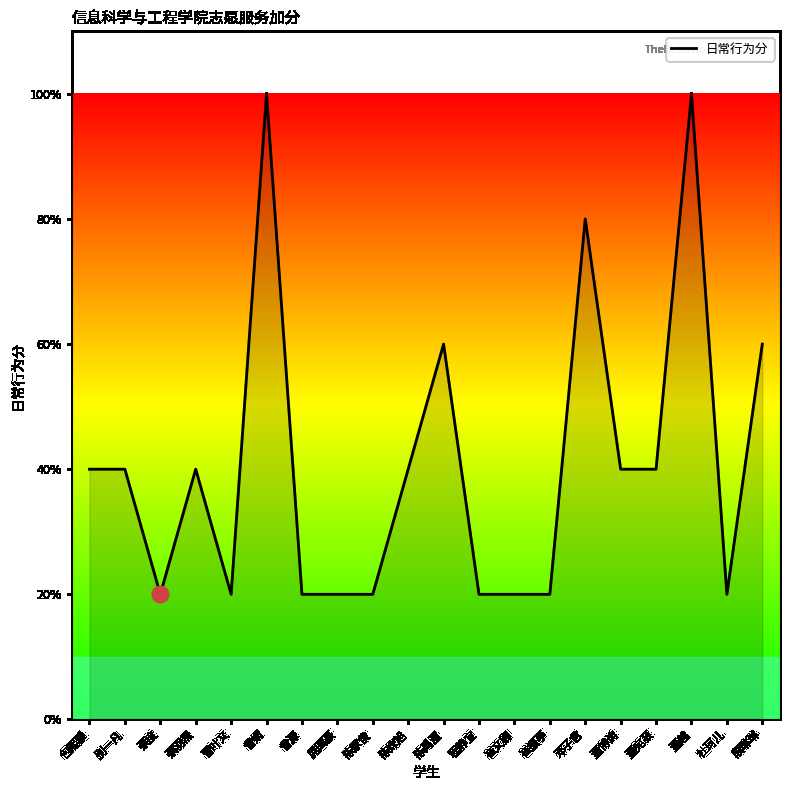

Is this an area chart (filled region under the line)?

Yes